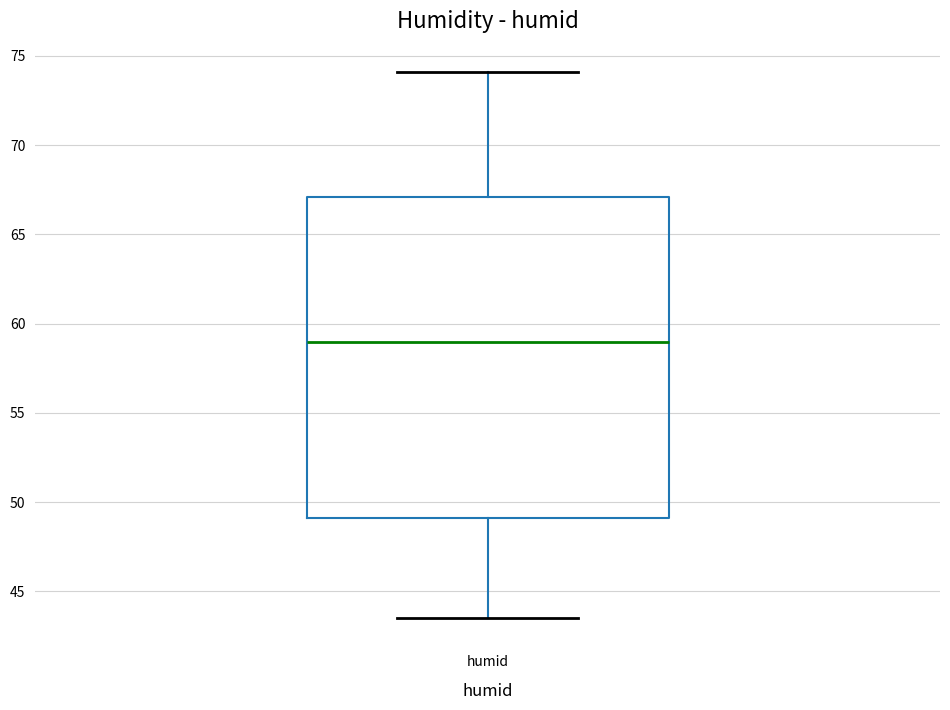

Read this box plot against the y-axis: the position of the median line, the range covered by the box, and the ends of both whiskers. The values are not printed on the chart, so give them approximately, as read against the axis.

median 59.0, box 49.0 to 67.0, whiskers 43.5 to 74.0